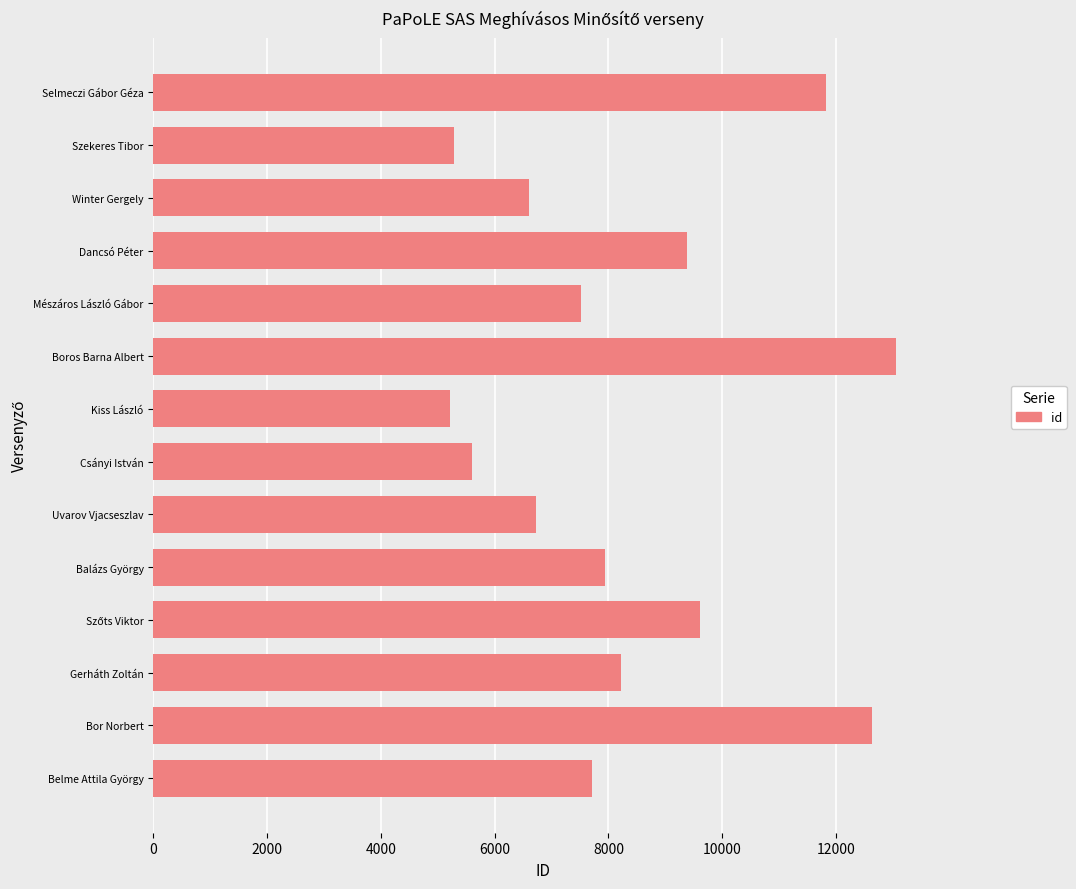

Read the value at Belme Attila György.

7713